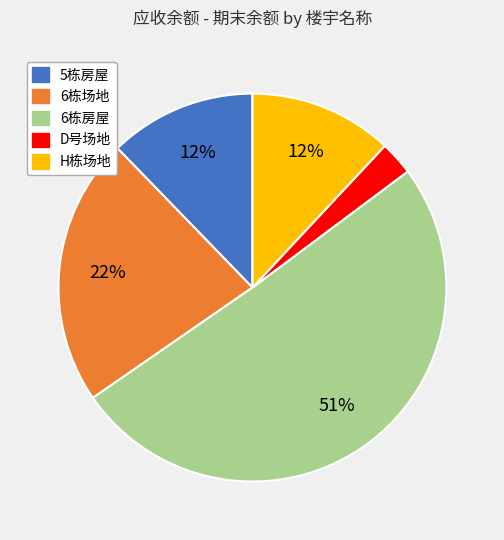

What is the largest slice in the pie chart?

6栋房屋